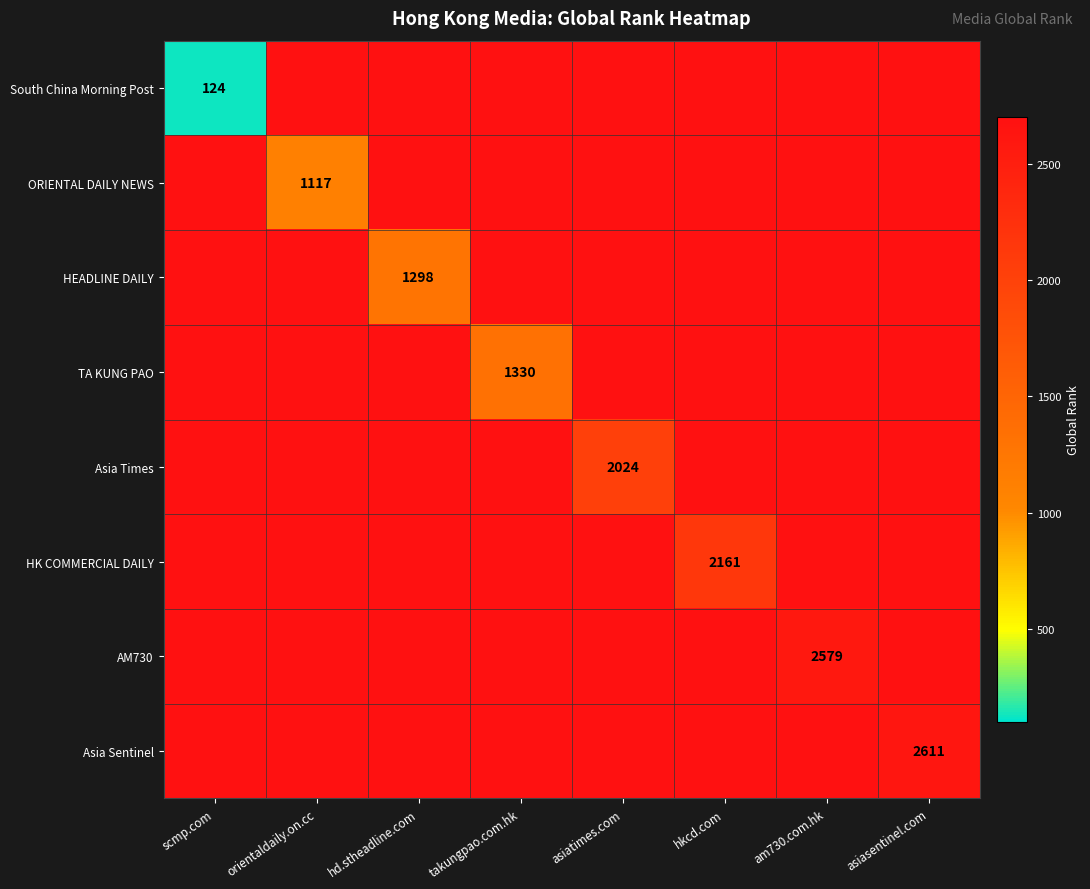

The value of TA KUNG PAO at takungpao.com.hk is 1330. True or false?

True